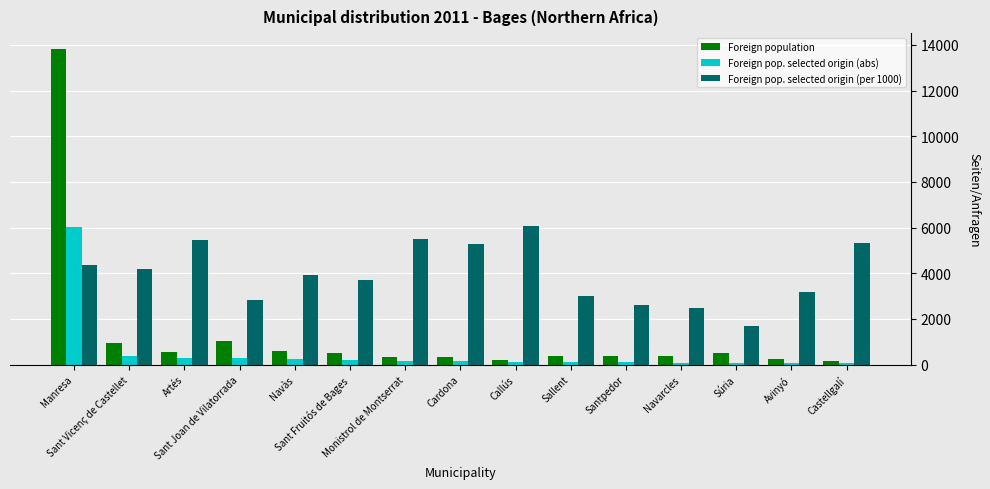

Are the bars grouped side by side (vs. stacked)?

Yes